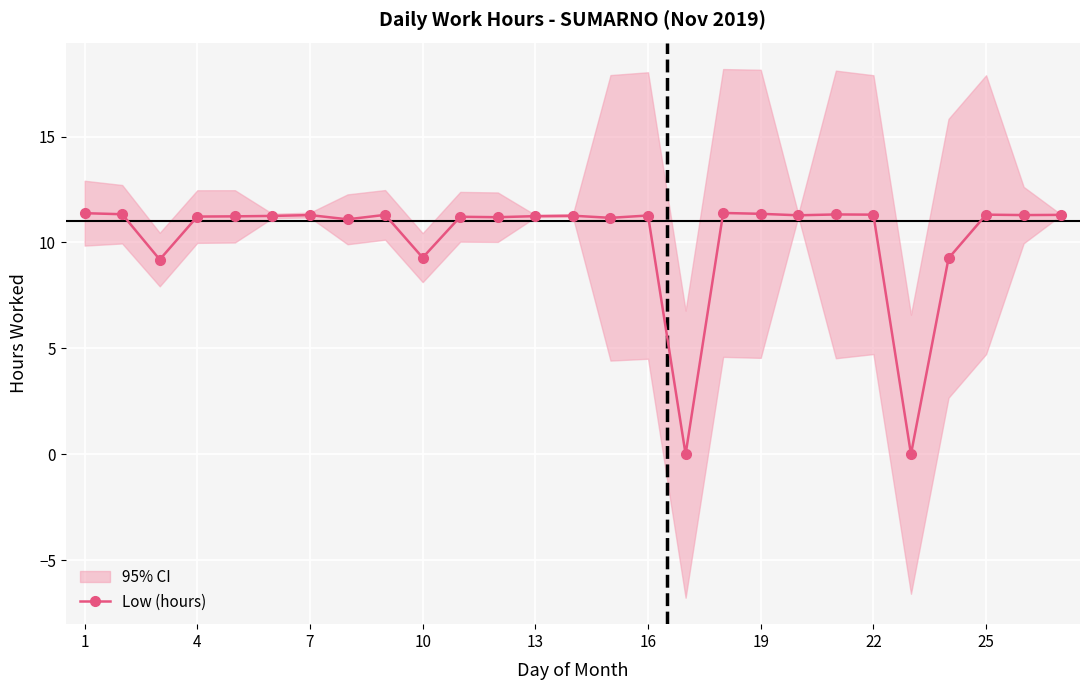

True or false: Low (hours) has more than 0 points higher than both neighbors.

True